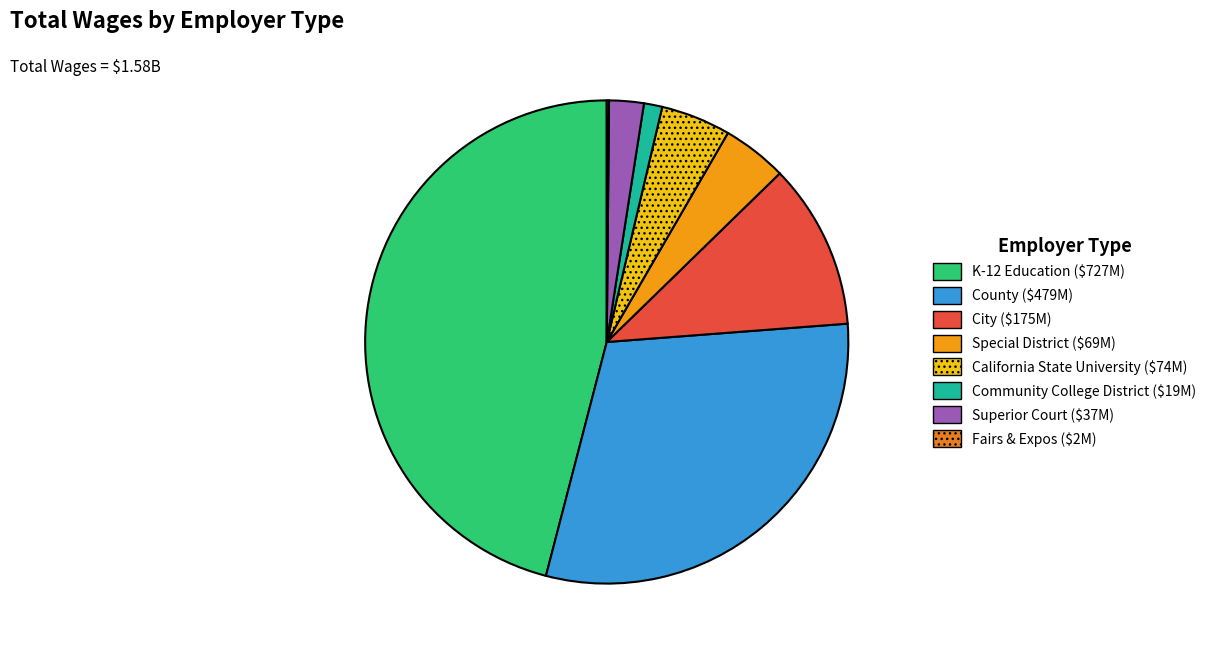

What is the smallest slice in the pie chart?

Fairs & Expos